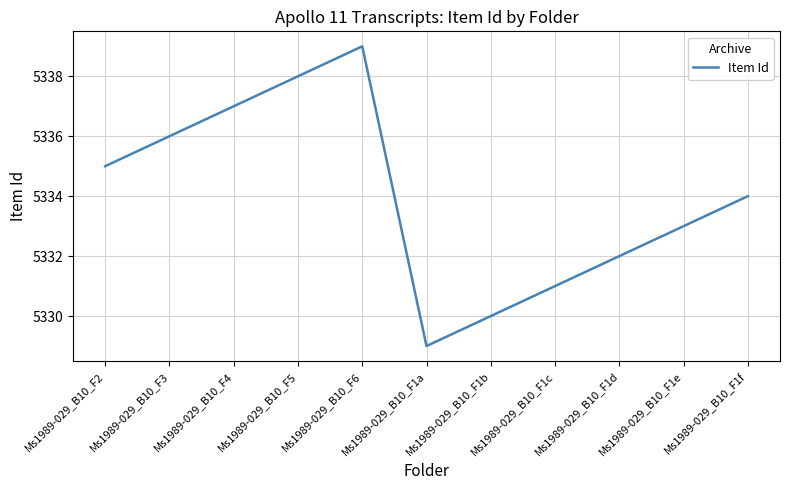

At which label is the value closest to 5334?

Ms1989-029_B10_F1f